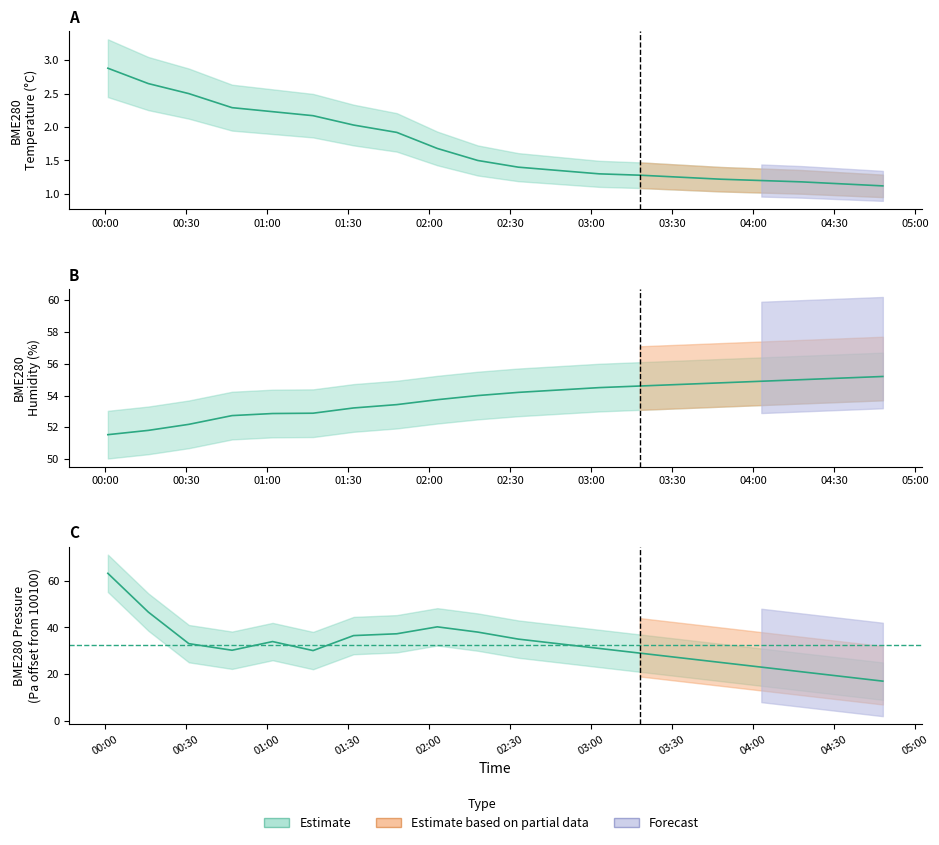

True or false: BME280_humidity has more than 2 interior local peaks.

False